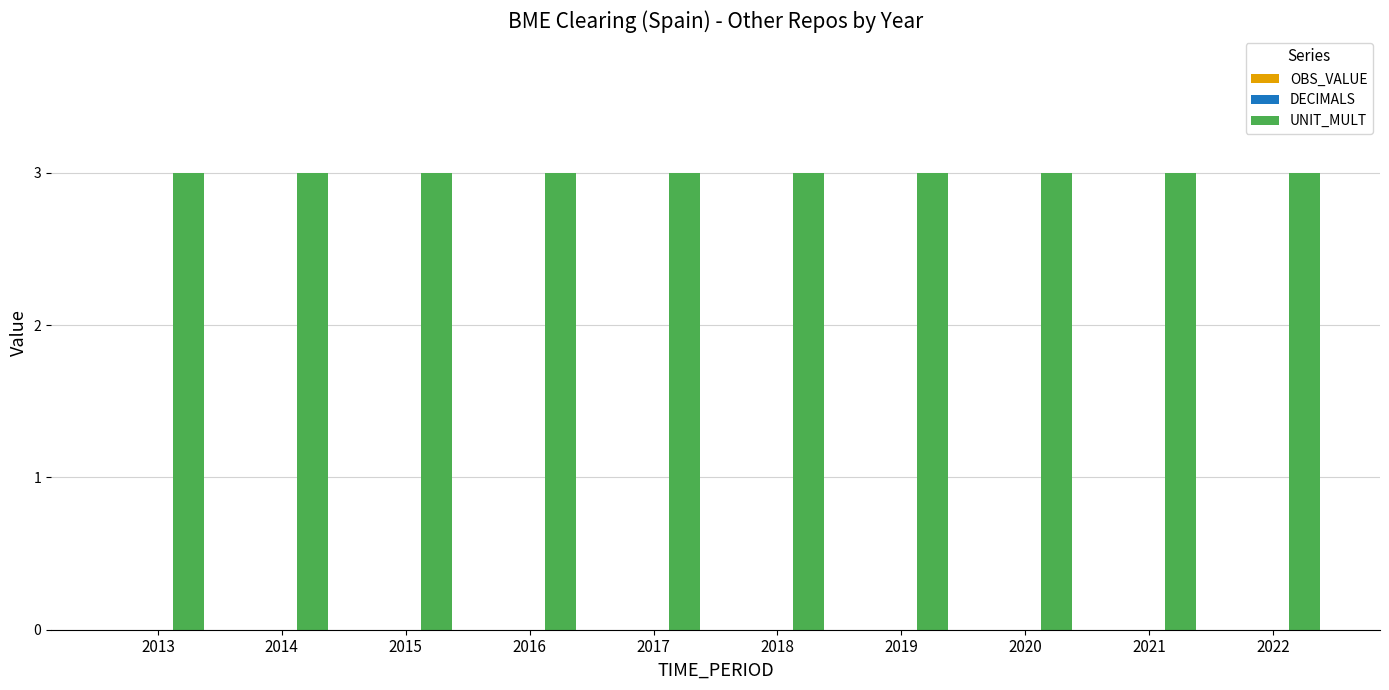

How many series are shown in this chart?

3